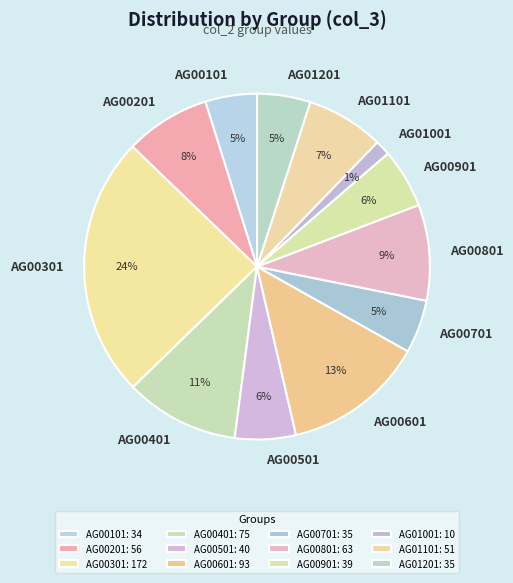

Which slice is the smallest?

AG01001